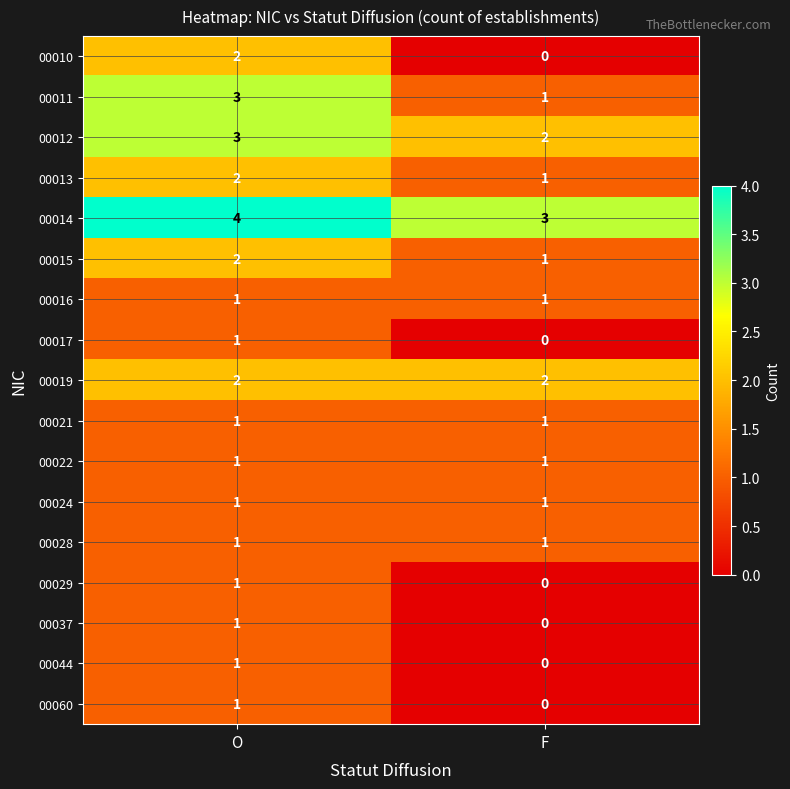

List the labels in order of 00044 value, largest first.

O, F